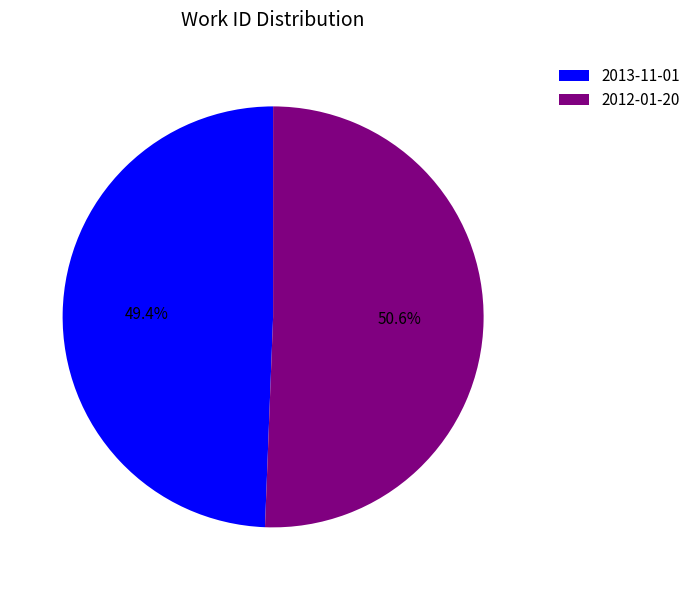

The 2012-01-20 slice represents 51% of the pie. True or false?

True